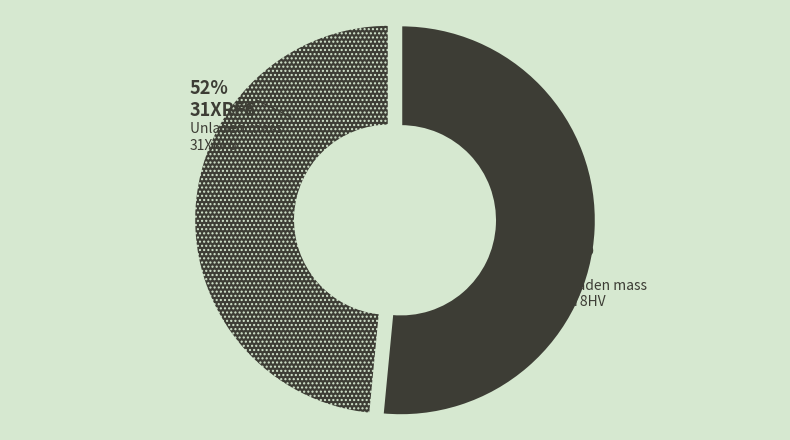

Is there any slice that represents more than half of the pie?

Yes